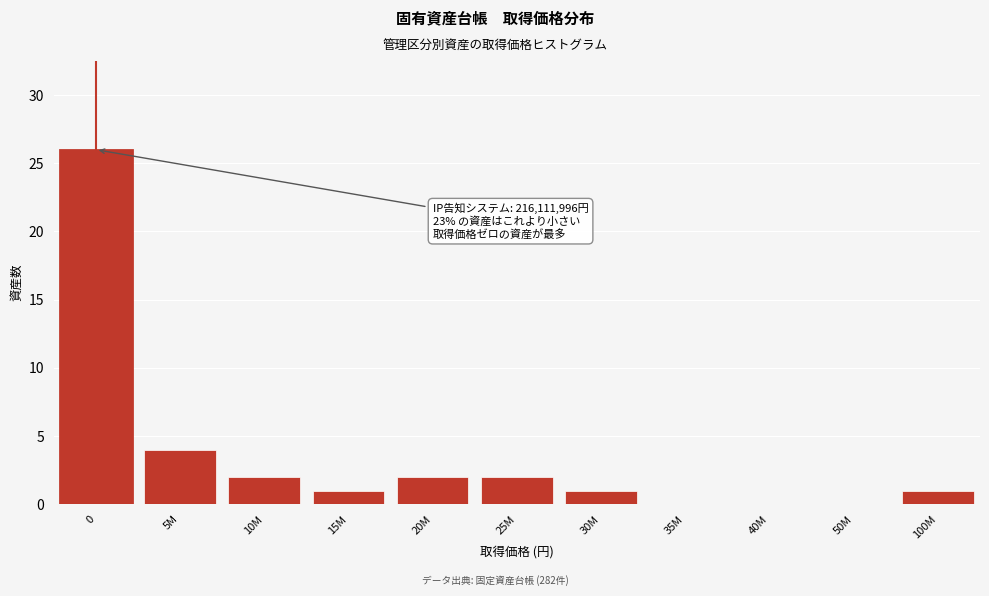

Reading left to right, list all the values displayed in this chart.

0=26	5M=4	10M=2	15M=1	20M=2	25M=2	30M=1	35M=0	40M=0	50M=0	100M=1